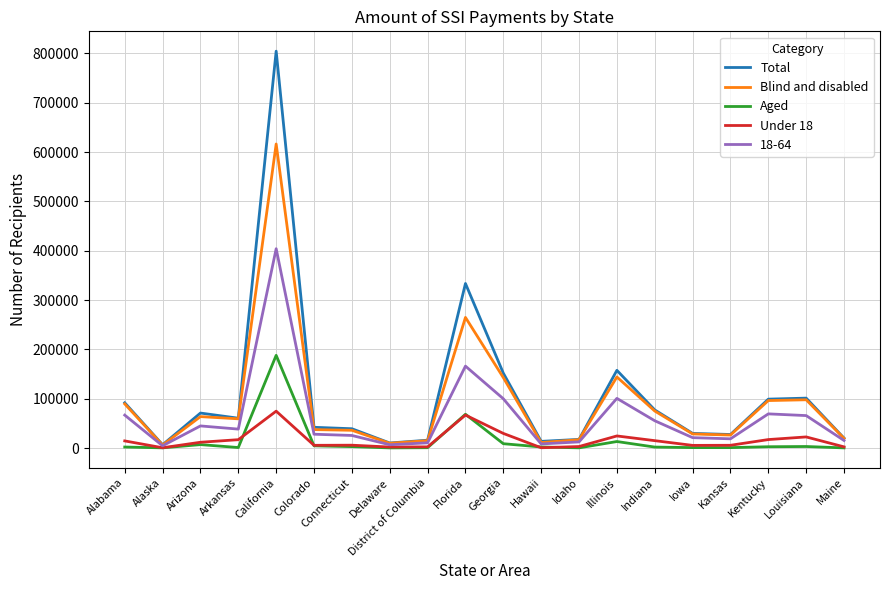

Which series has the largest range (max minus min)?

Total